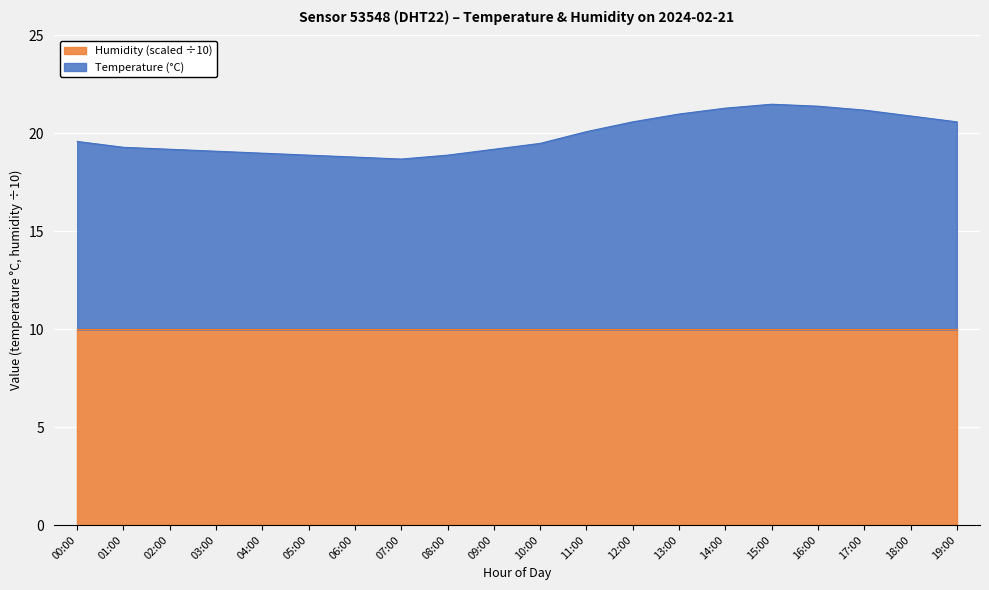

Where is the data nearest to the value 20?

11:00